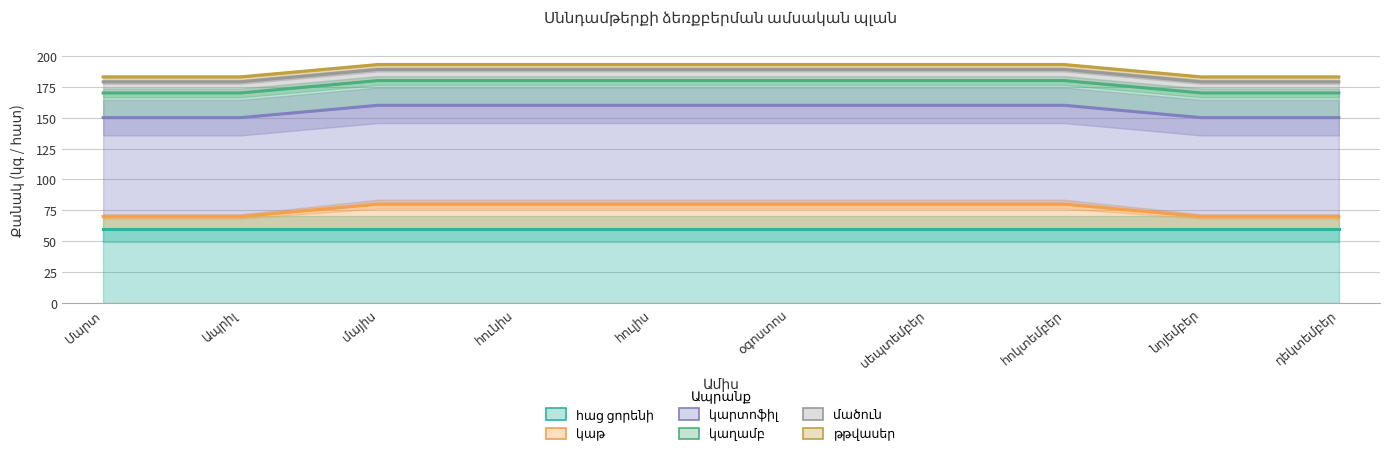

What is the label of the 5th point from the right?

օգոստոս